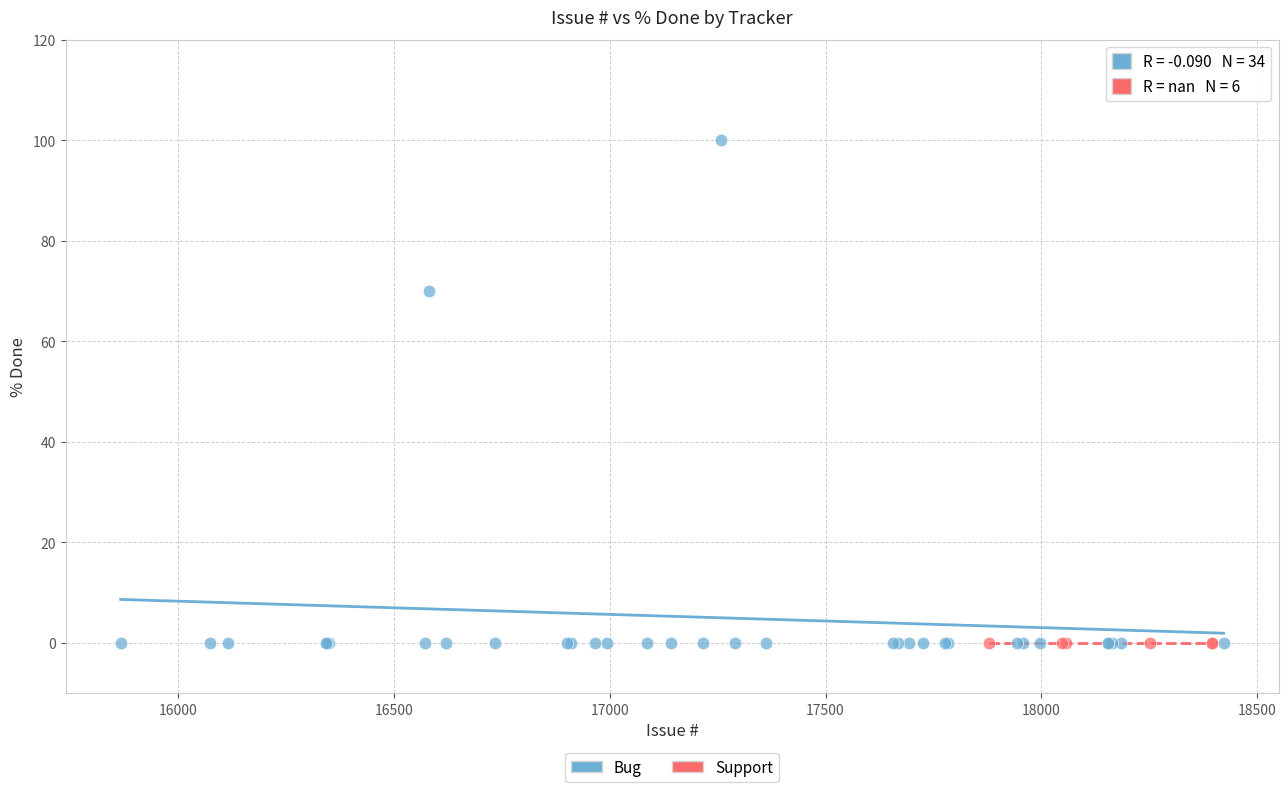

Which series reaches the maximum Y coordinate?

Bug